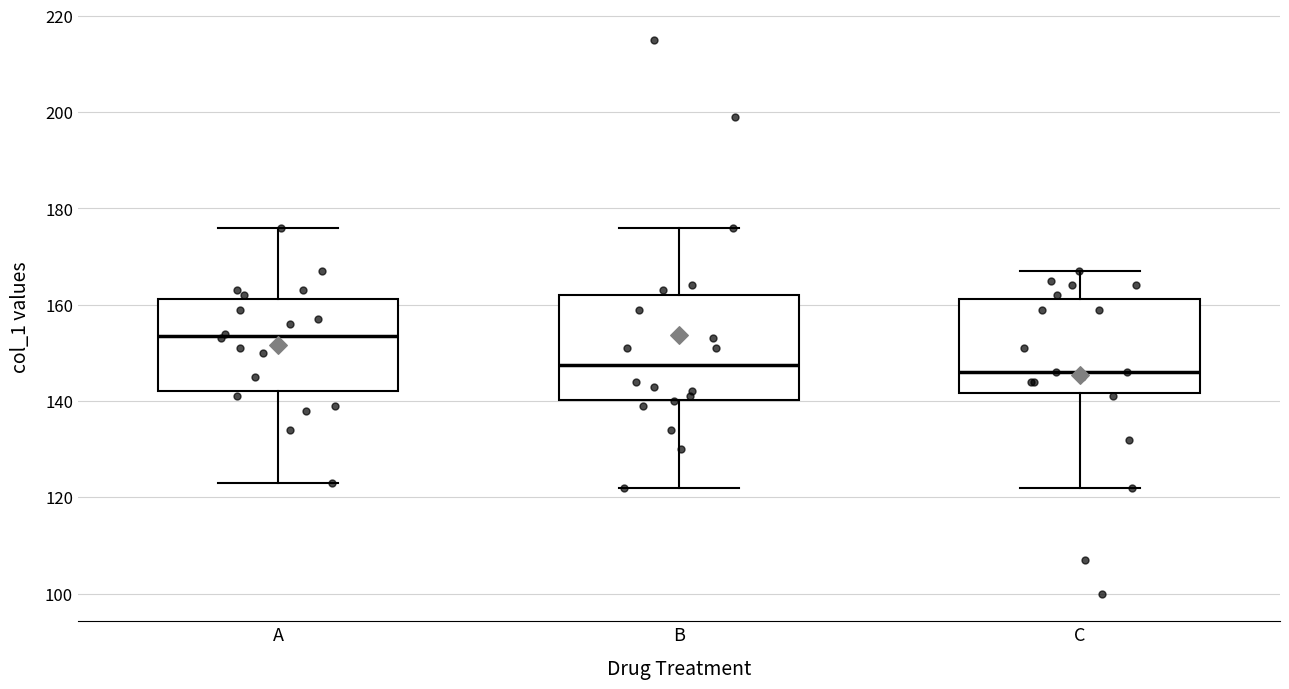

Where does the median line of the box for A sit on the y-axis? The values are not printed on the chart, so give them approximately, as read against the axis.

154